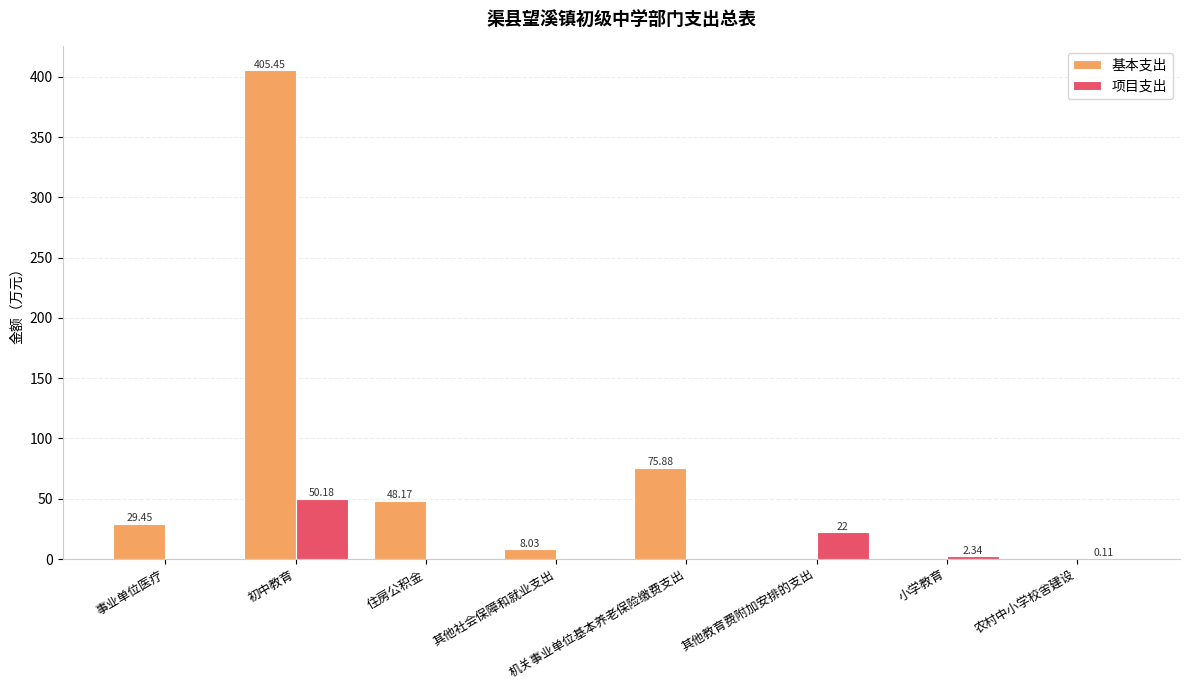

Which series has the largest total across all categories?

基本支出